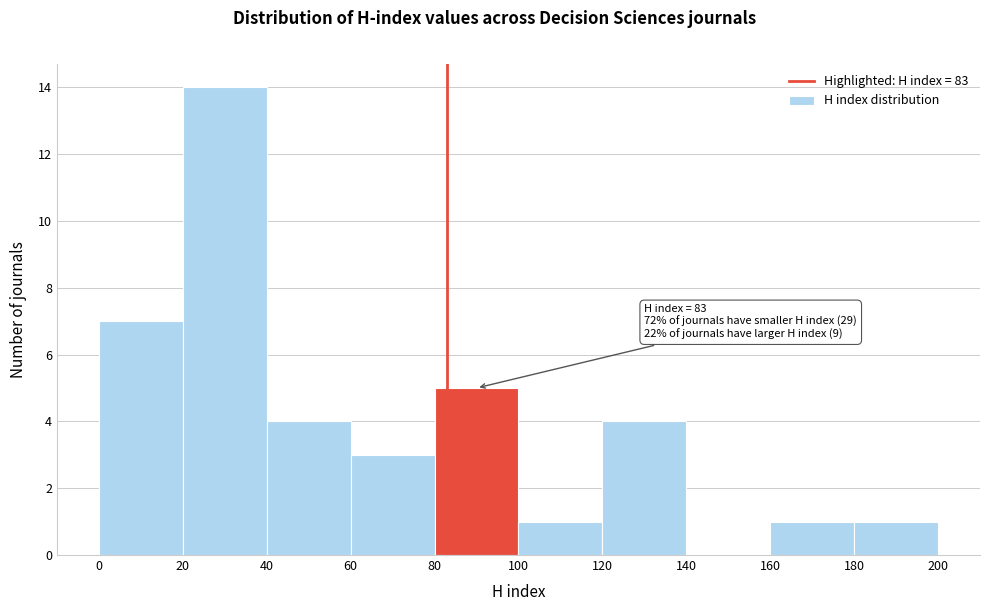

Over which range of the x-axis is the bar tallest?

20 to 40